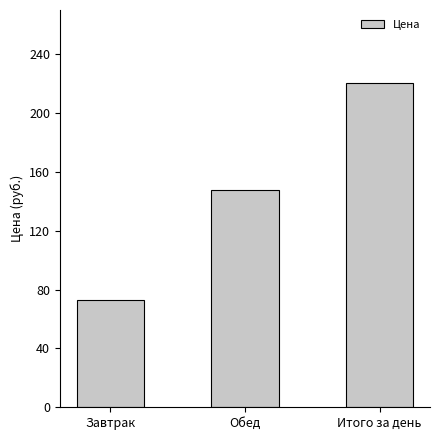

What is the change in value from Обед to Итого за день?

+72.7